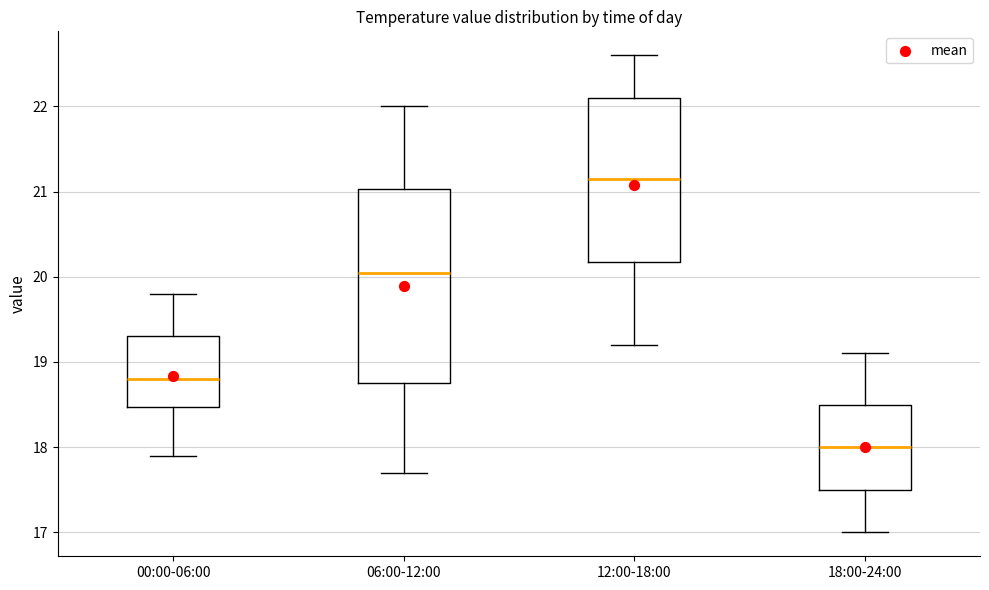

Reading left to right, transcribe this box plot: for each box, give where its median line is, the range the box spans, and where its two whiskers end, as read against the y-axis. The values are not printed on the chart, so give them approximately, as read against the axis.

00:00-06:00: median 18.8, box 18.5 to 19.3, whiskers 17.9 to 19.8
06:00-12:00: median 20.1, box 18.8 to 21.0, whiskers 17.7 to 22.0
12:00-18:00: median 21.2, box 20.2 to 22.1, whiskers 19.2 to 22.6
18:00-24:00: median 18.0, box 17.5 to 18.5, whiskers 17.0 to 19.1